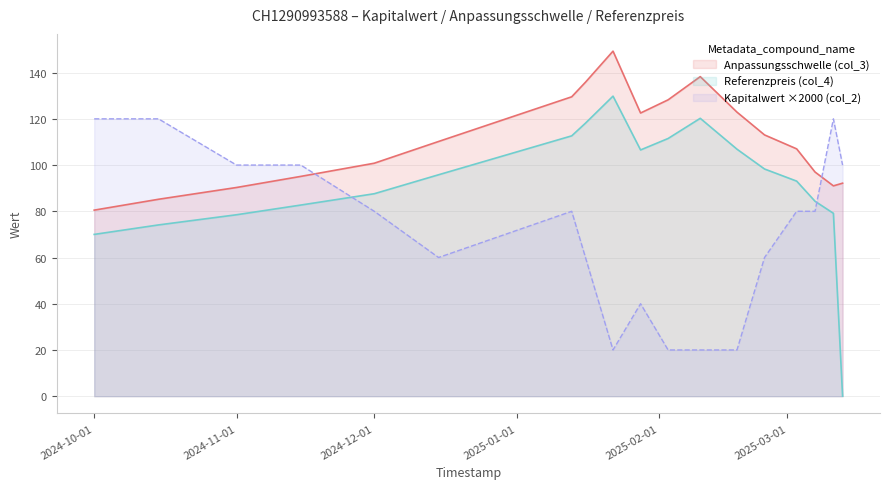

What is the label of the 11th point from the right?

2025-01-16